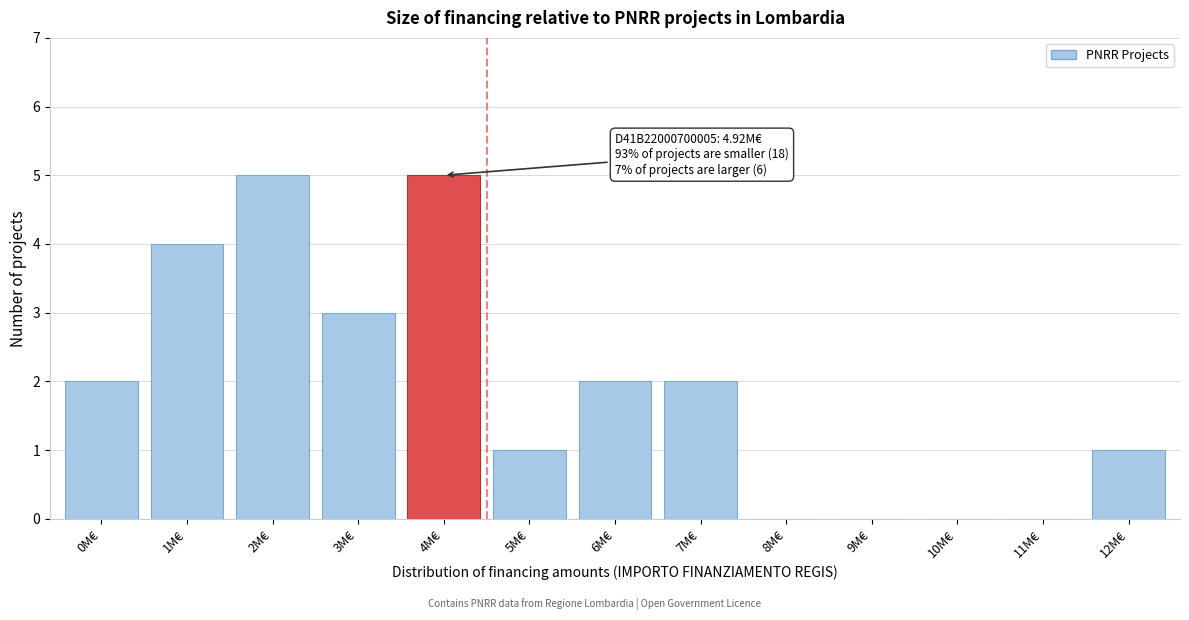

Reading left to right, extract all data points from this chart.

0M€=2	1M€=4	2M€=5	3M€=3	4M€=5	5M€=1	6M€=2	7M€=2	8M€=0	9M€=0	10M€=0	11M€=0	12M€=1